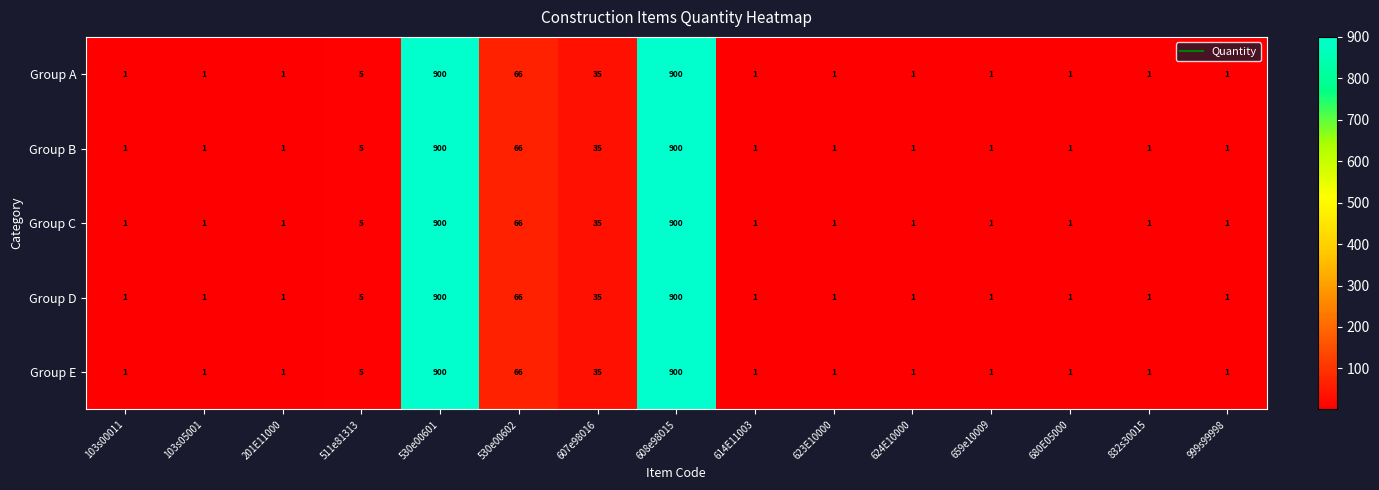

What is the average value of the Group A series?

128